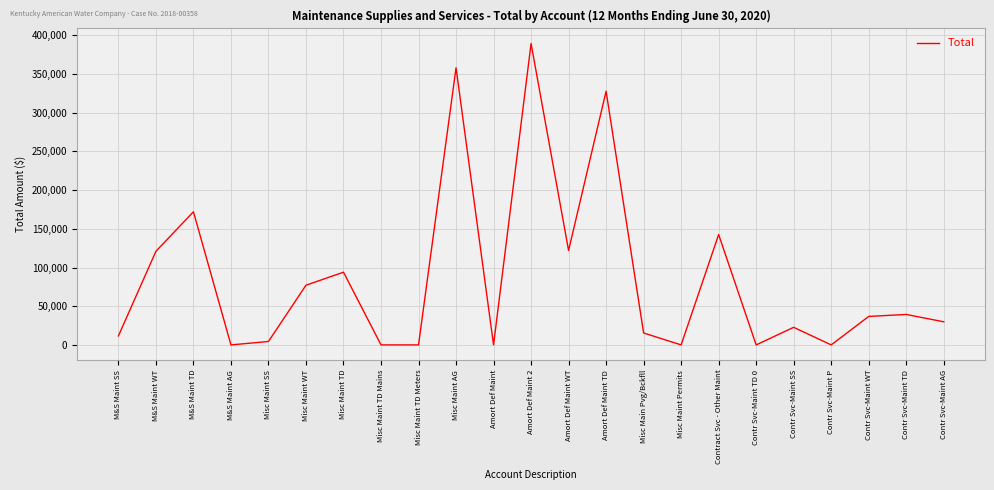

What is the maximum value shown in the chart?

389394